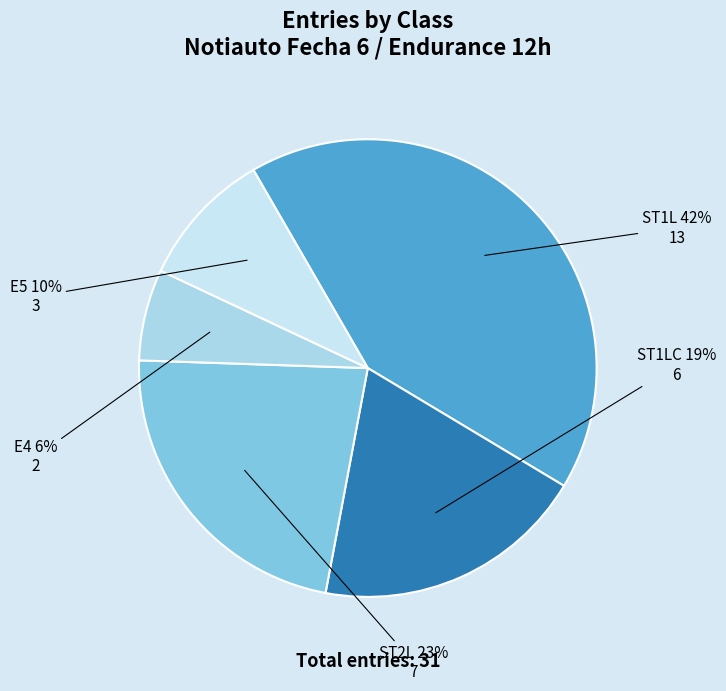

Which slice is the largest?

ST1L